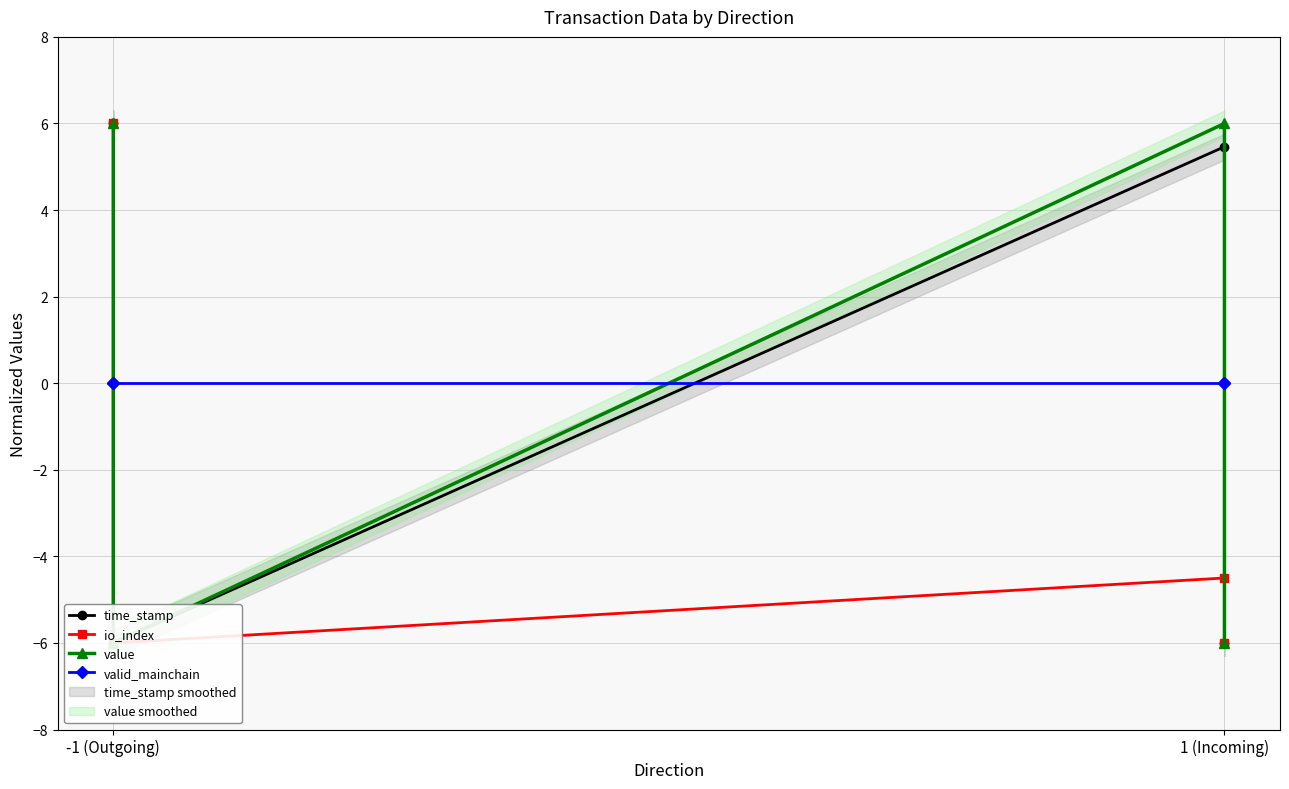

How many interior local peaks does the value series have?

1